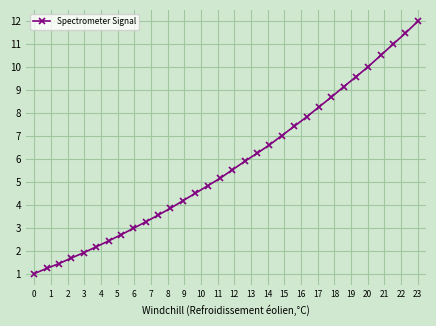

What is the average value?

5.8